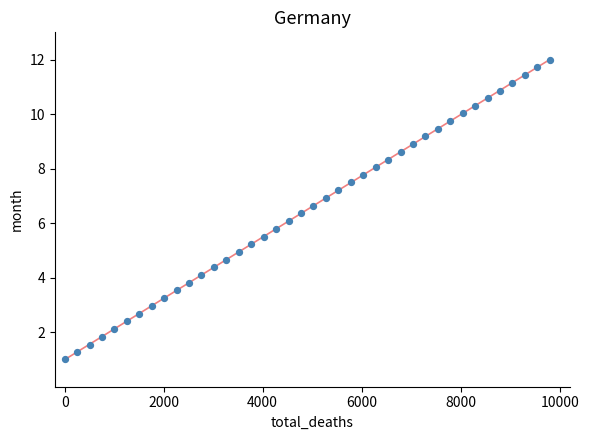

What is the range of X values (max minus min)?

9800.0